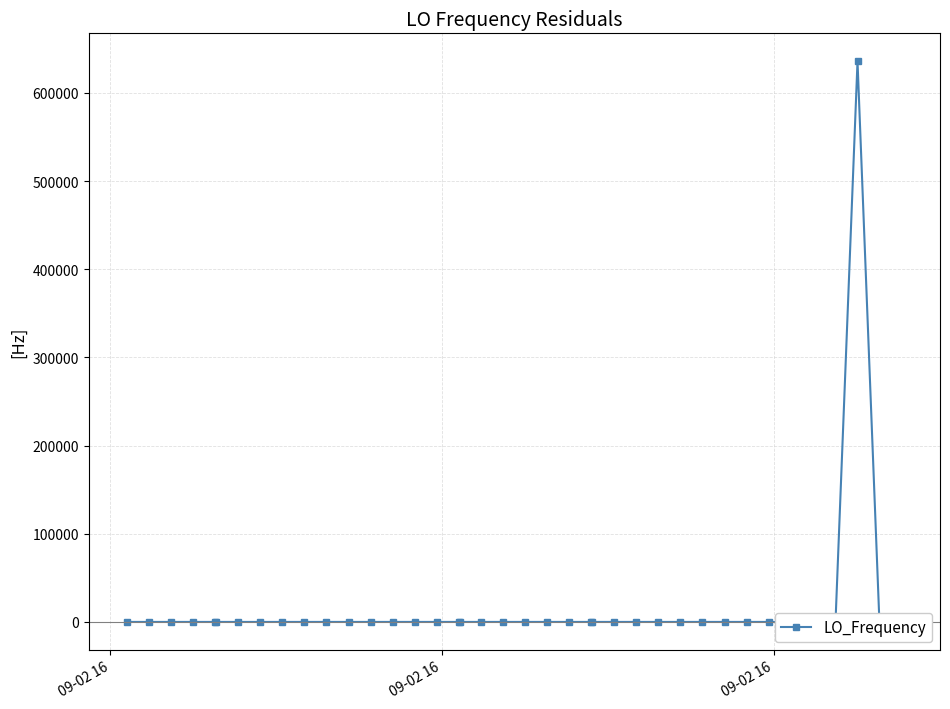

How many interior local peaks (higher than both neighbors) does the data have?

10